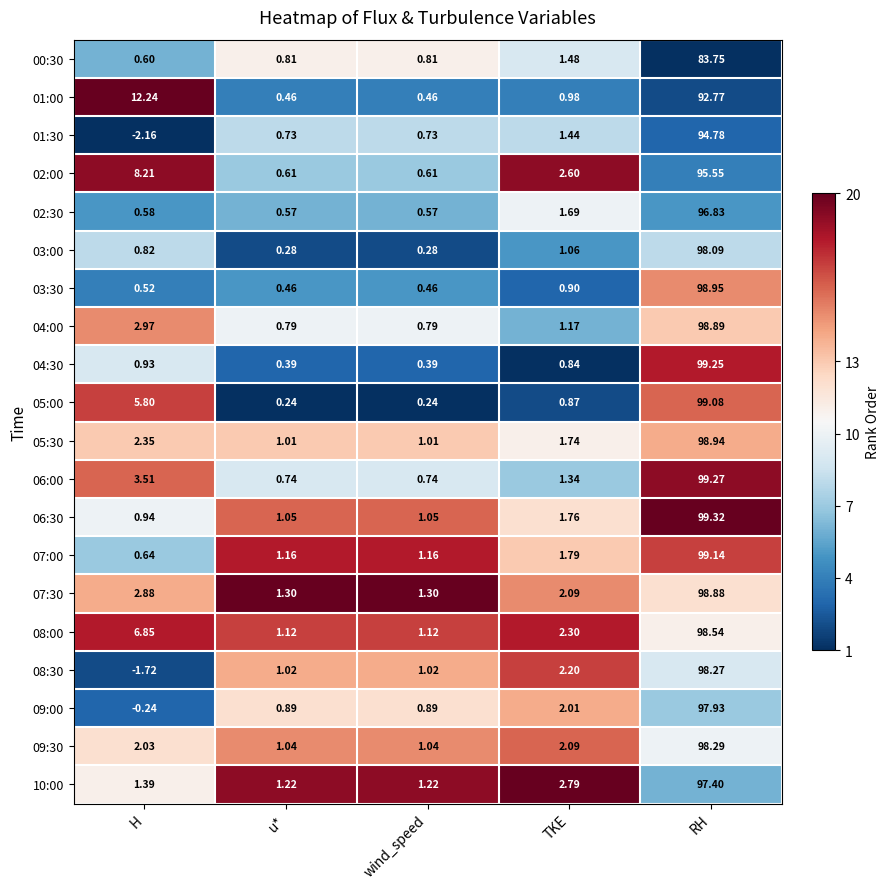

At H, list the series in order from smallest to largest.

01:30, 08:30, 09:00, 03:30, 02:30, 00:30, 07:00, 03:00, 04:30, 06:30, 10:00, 09:30, 05:30, 07:30, 04:00, 06:00, 05:00, 08:00, 02:00, 01:00